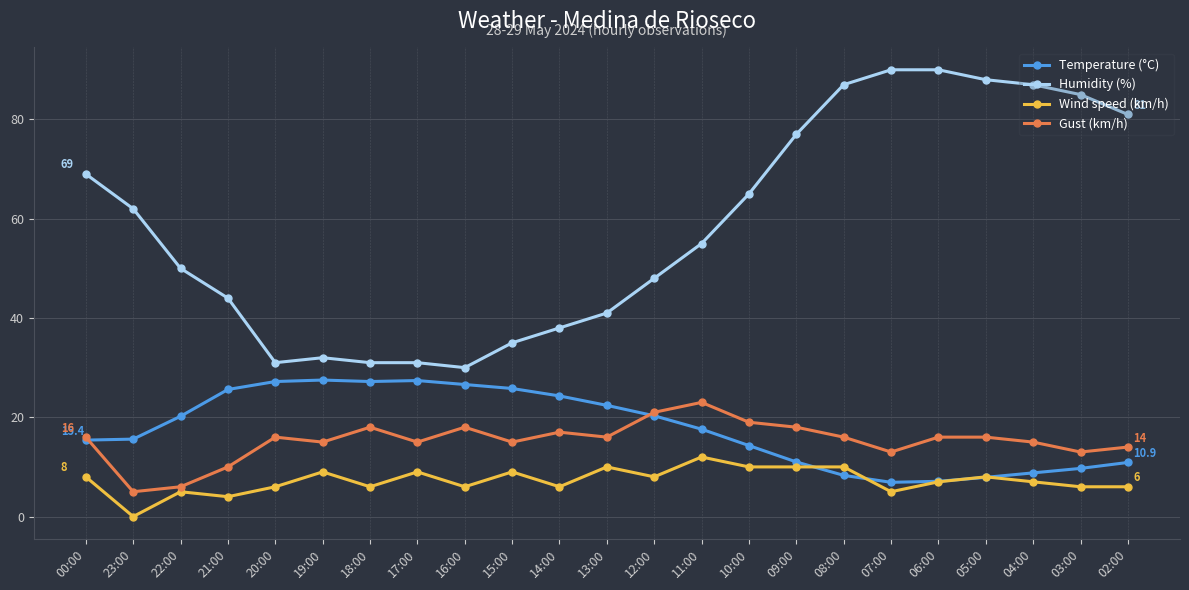

What is the difference between the maximum and second lowest values in the Humidity (%) series?

59.0